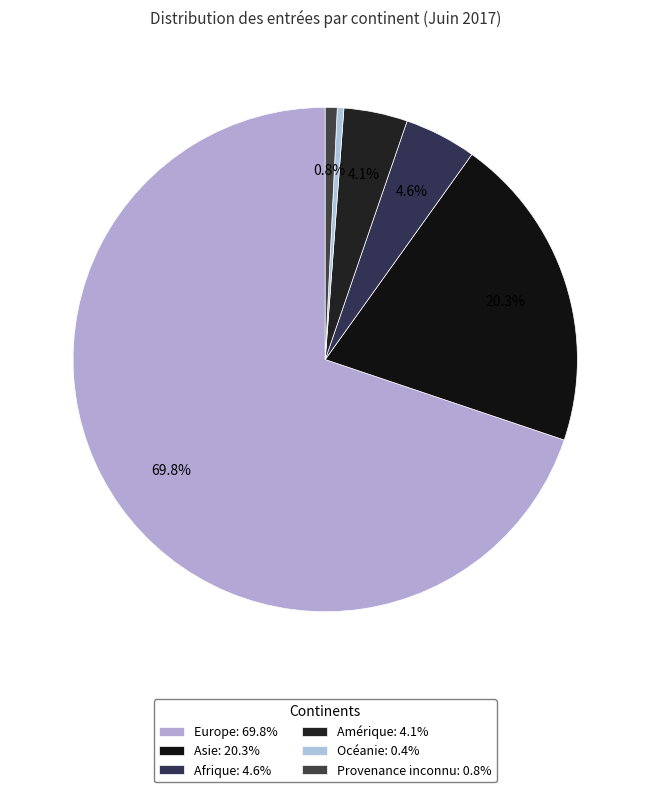

The Asie slice represents 20% of the pie. True or false?

True